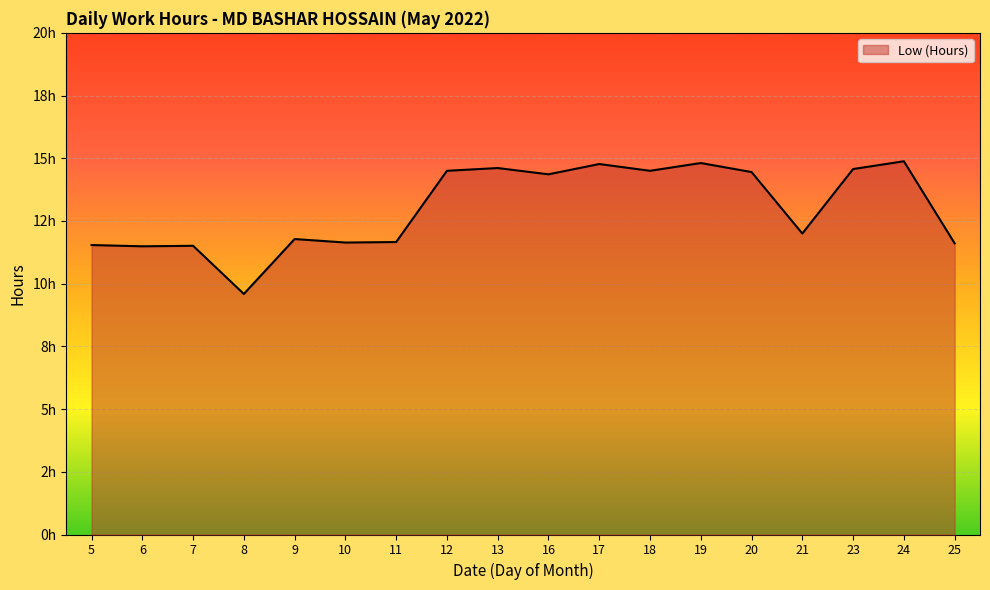

Does the chart have visible grid lines?

Yes